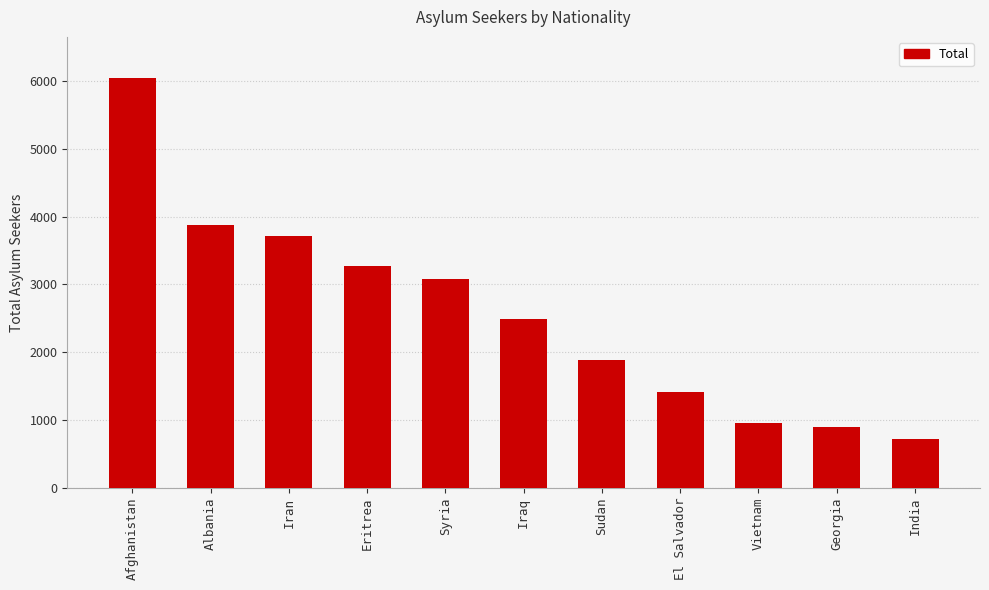

What position from the right is Albania?

10